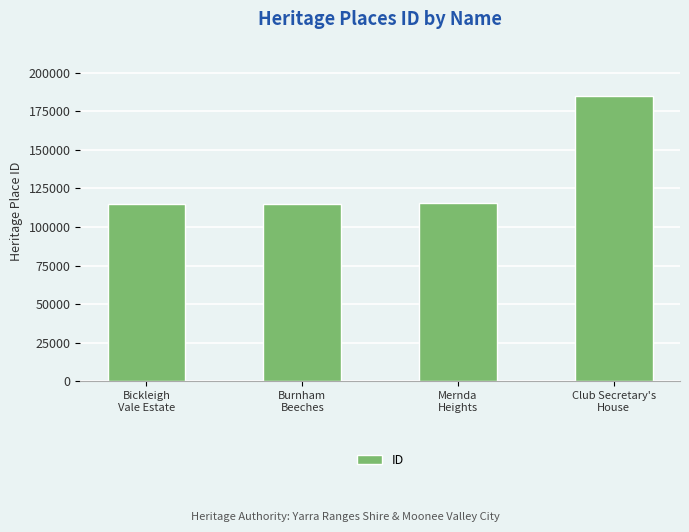

What is the greatest value displayed?

184585